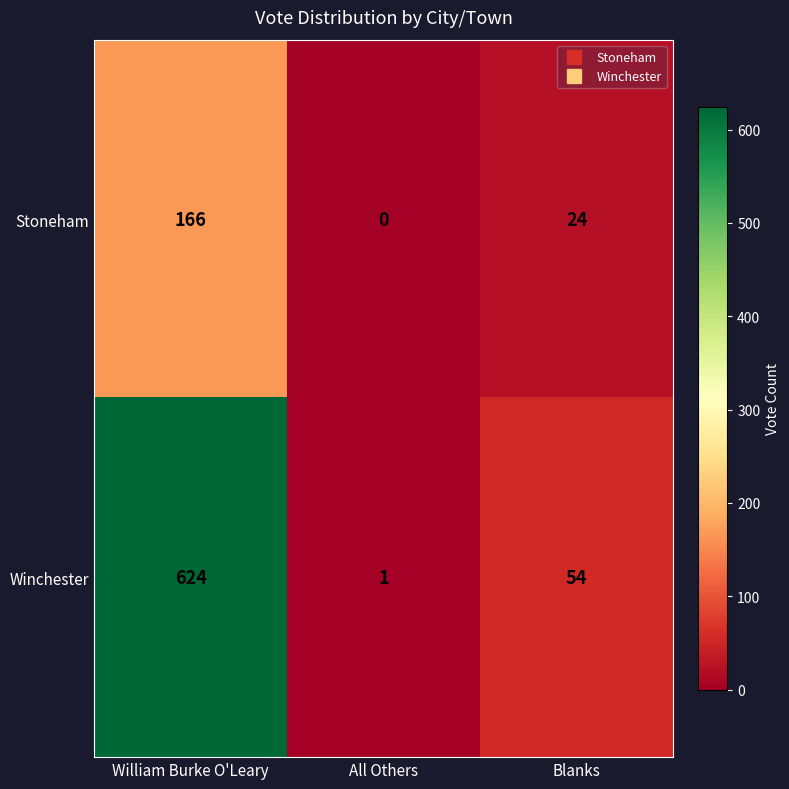

What is the spread (max minus min) of values at Blanks?

30